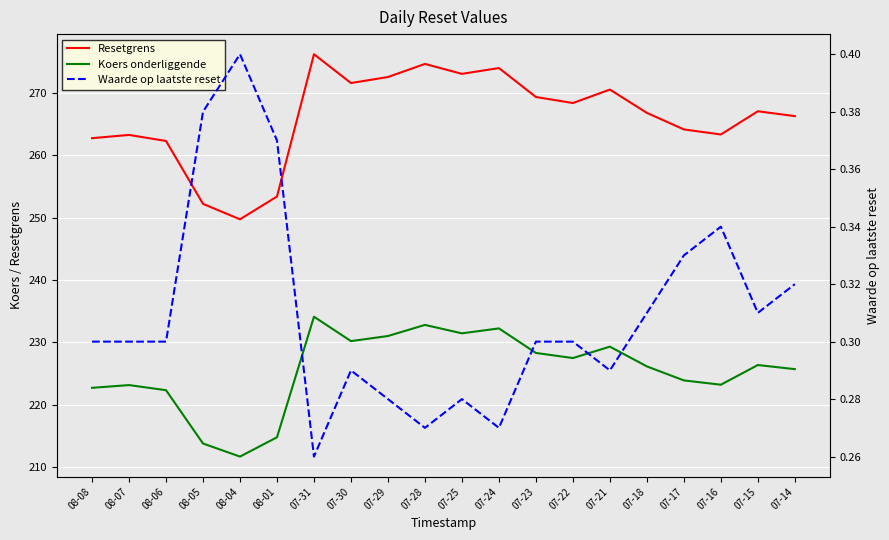

What position from the left is 07-15?

19